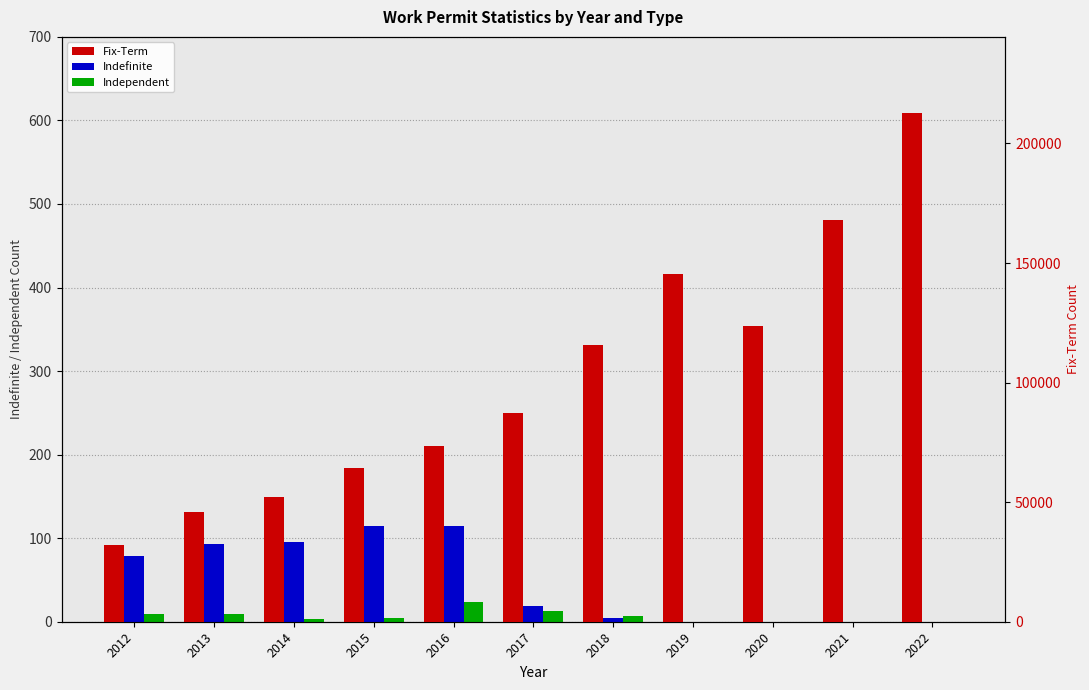

The Independent series shows 8 at 2017. True or false?

False